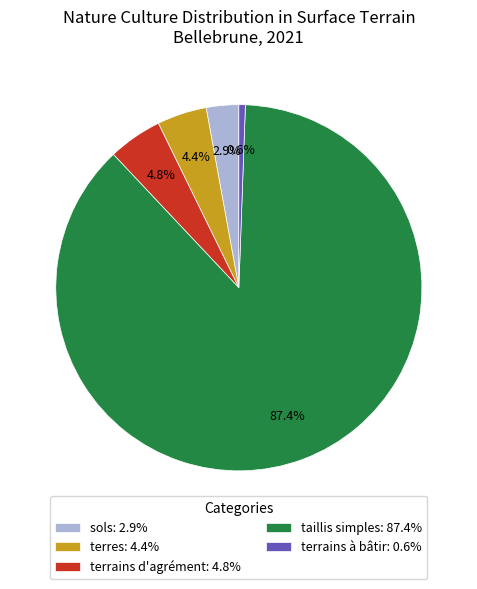

Is the sum of terres: 4.4% and terrains d'agrément: 4.8% greater than half?

No